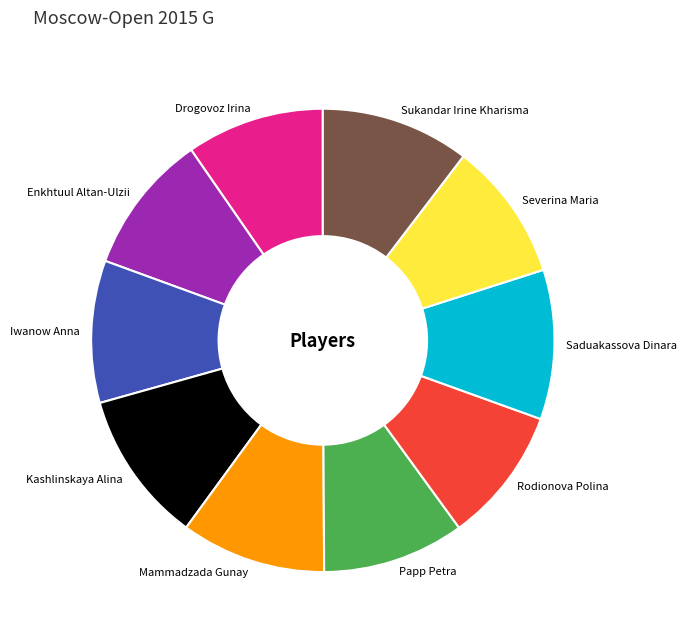

How many slices are in this pie chart?

10